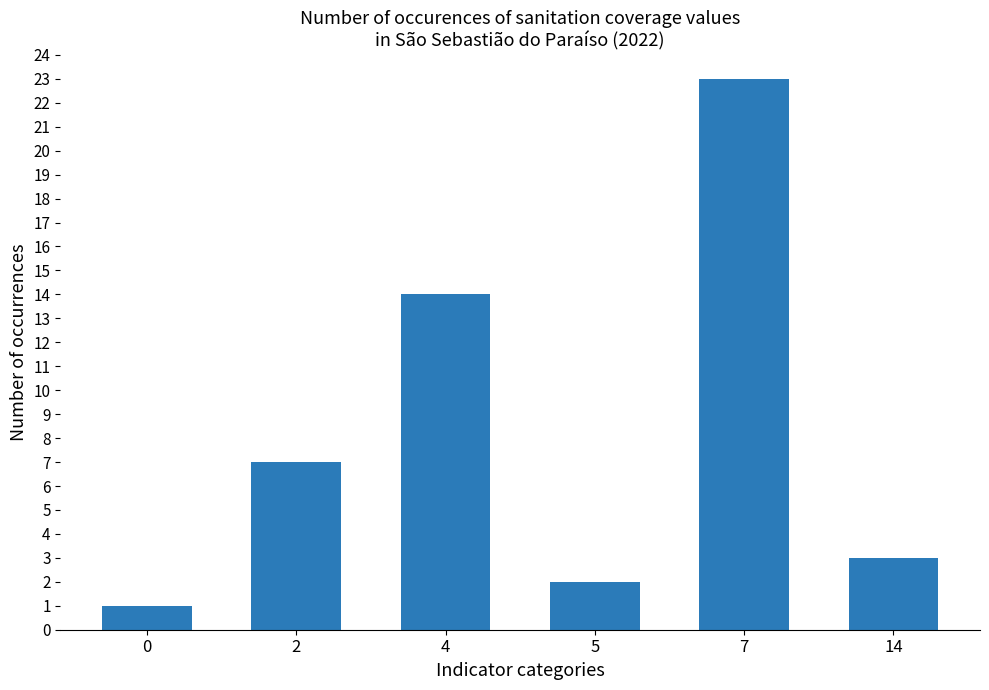

How many values are below 7?

3